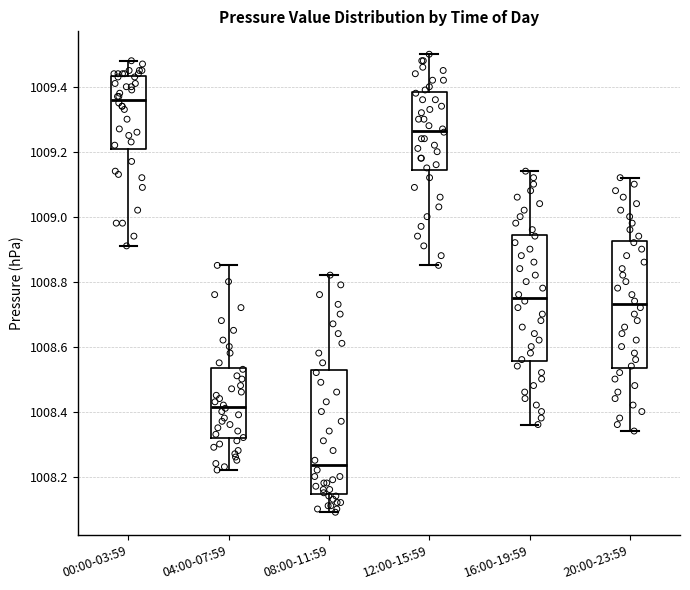

Where does the upper whisker of the box for 08:00-11:59 end on the y-axis? The values are not printed on the chart, so give them approximately, as read against the axis.

1008.82